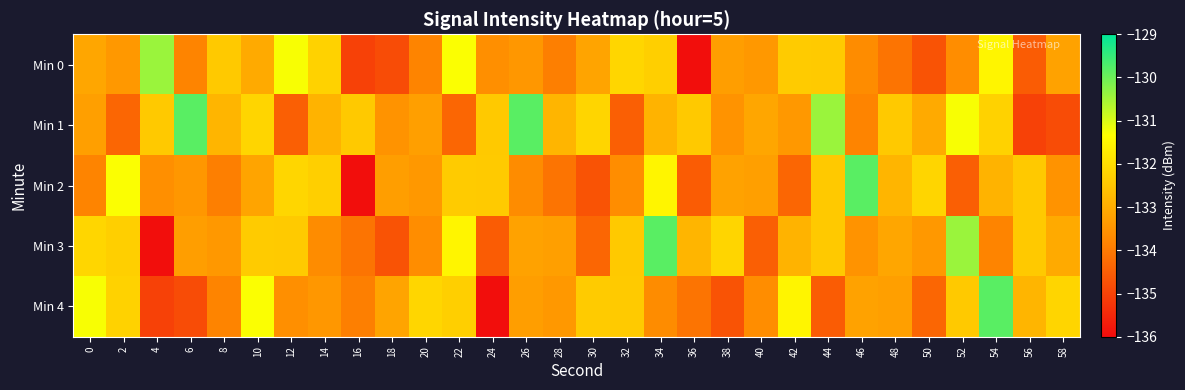

Between 30 and 38, which is larger?

30